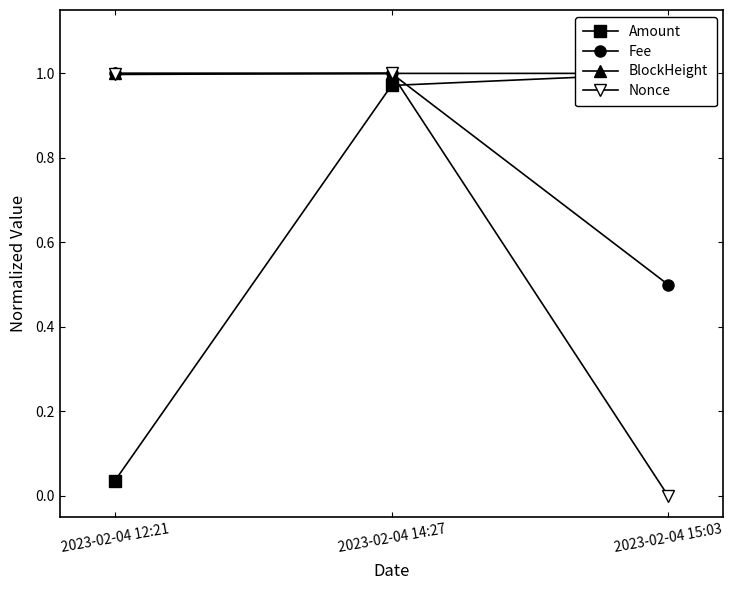

Reading right to left, extract all data points from this chart.

Amount: 1.0	1.0	0.0
Fee: 0.5	1.0	1.0
BlockHeight: 1.0	1.0	1.0
Nonce: 0.0	1.0	1.0